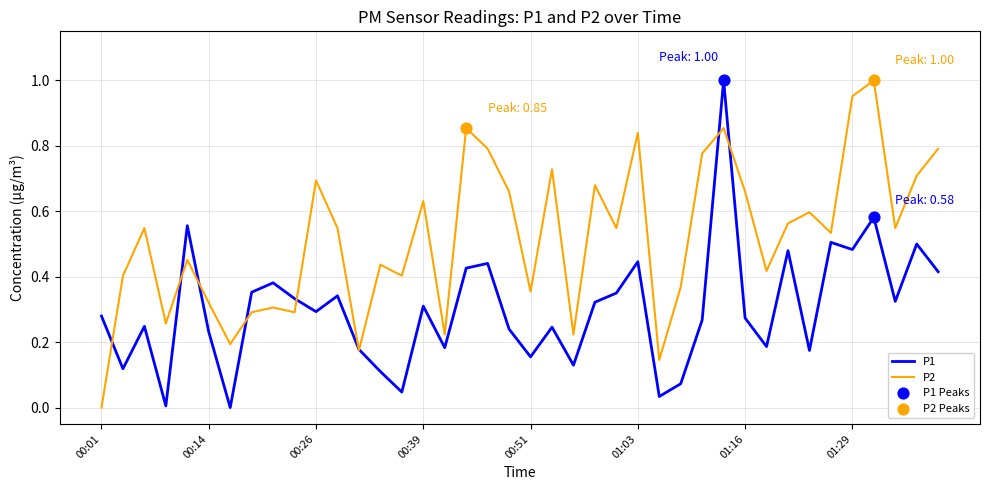

Which series has the largest total across all categories?

P2